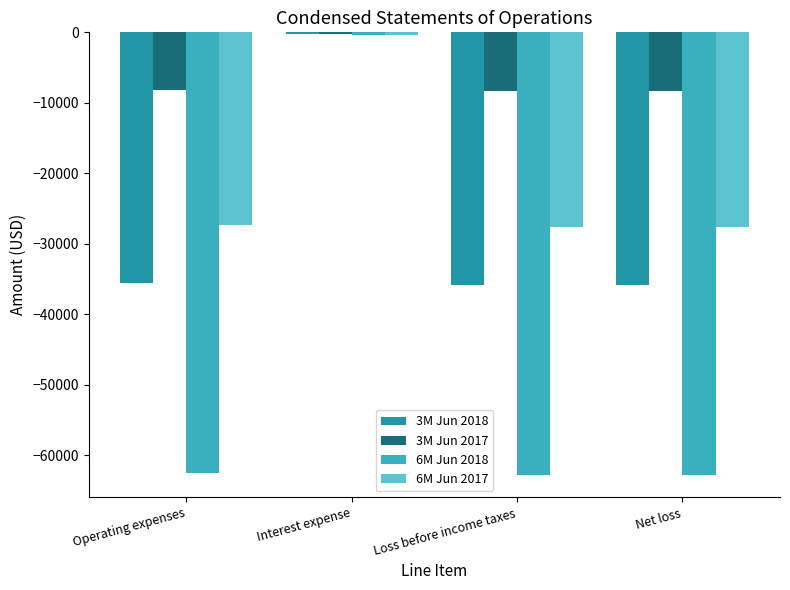

The value of 6M Jun 2017 at Operating expenses is -40574. True or false?

False